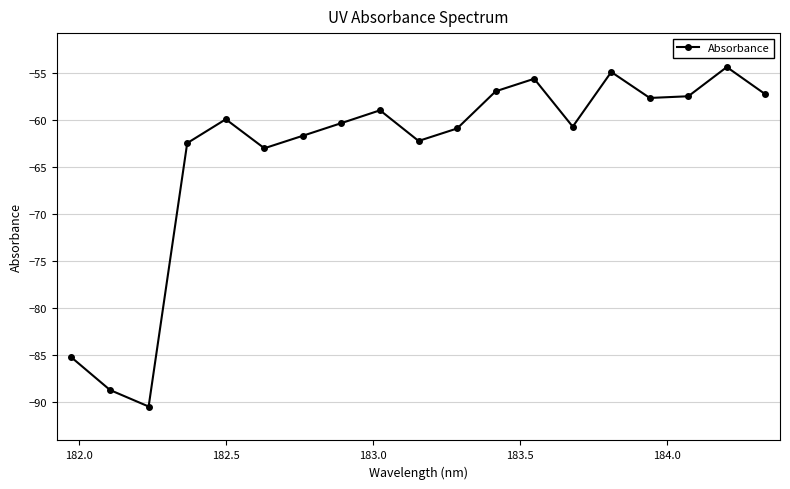

True or false: the data has more than 1 interior local peaks.

True